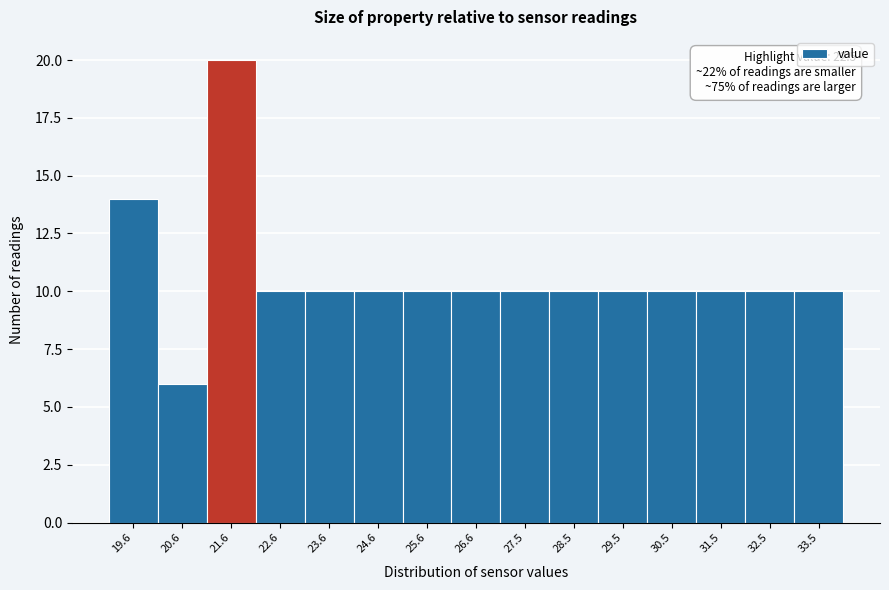

Reading left to right, what are all the values shown in this chart?

14	6	20	10	10	10	10	10	10	10	10	10	10	10	10